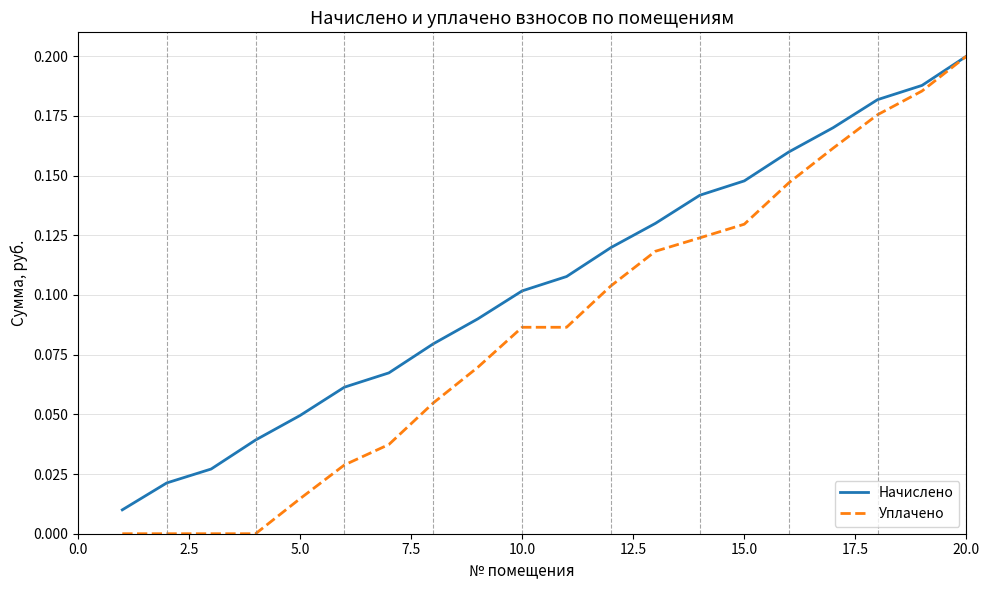

What is the sum of all Начислено values?

2.1